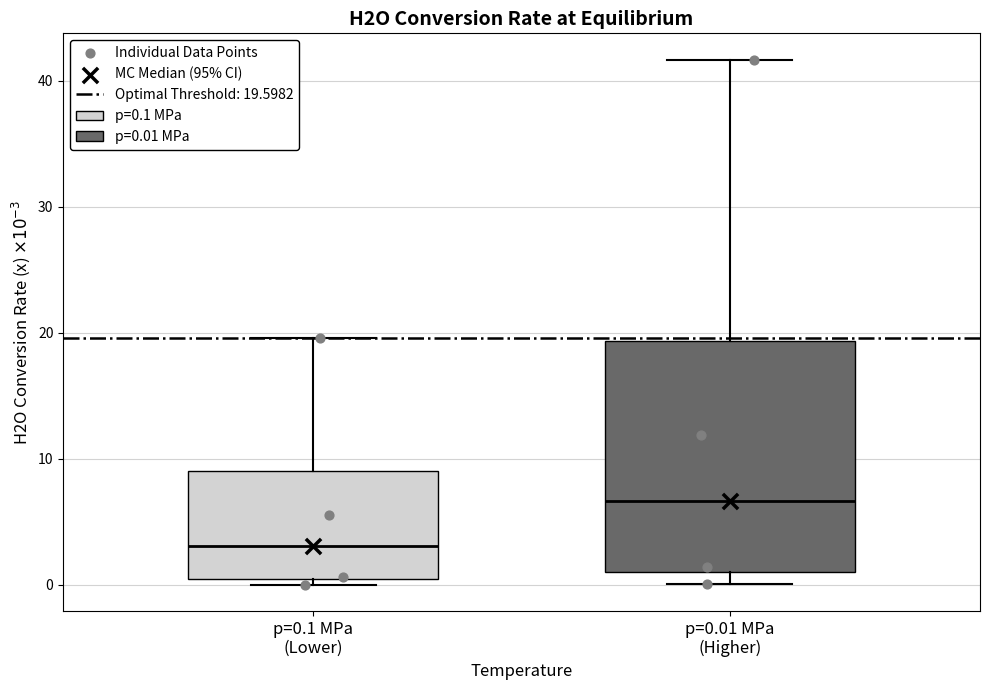

Which box is the tallest, from its lower edge to its upper edge?

p=0.01 MPa (Higher)